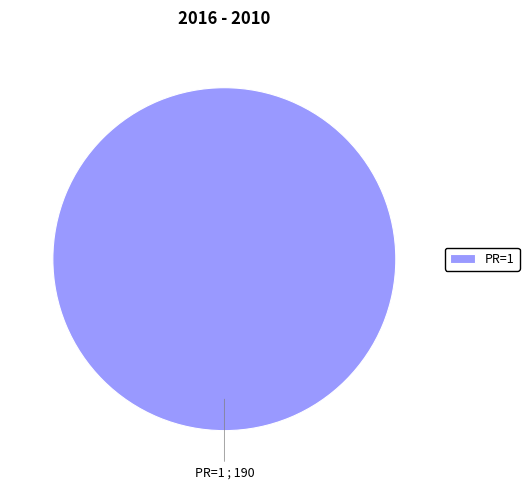

The PR=1 slice represents 85% of the pie. True or false?

False